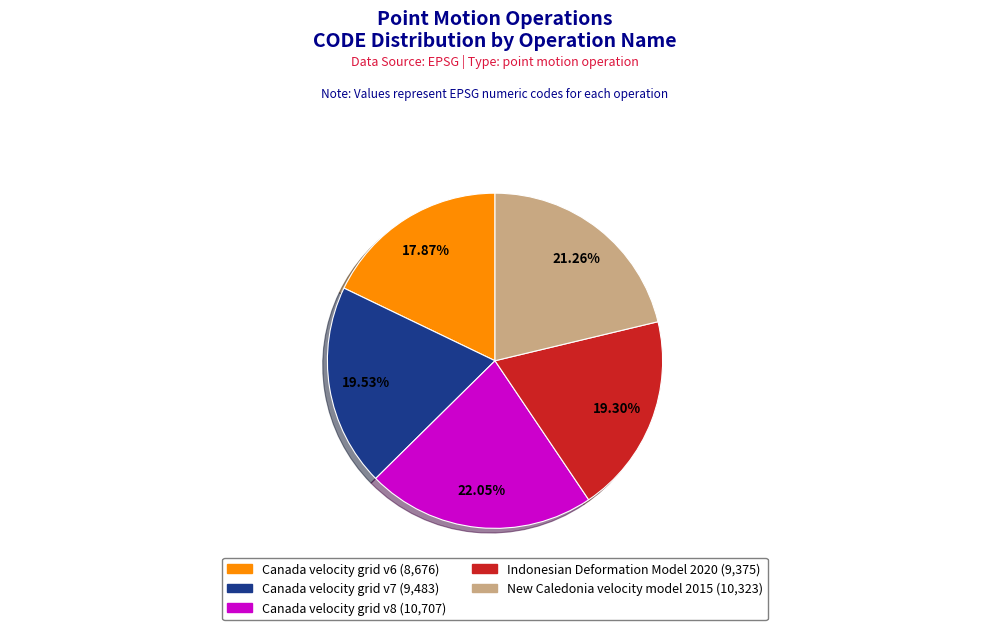

Is the sum of Canada velocity grid v7 and New Caledonia velocity model 2015 greater than half?

No